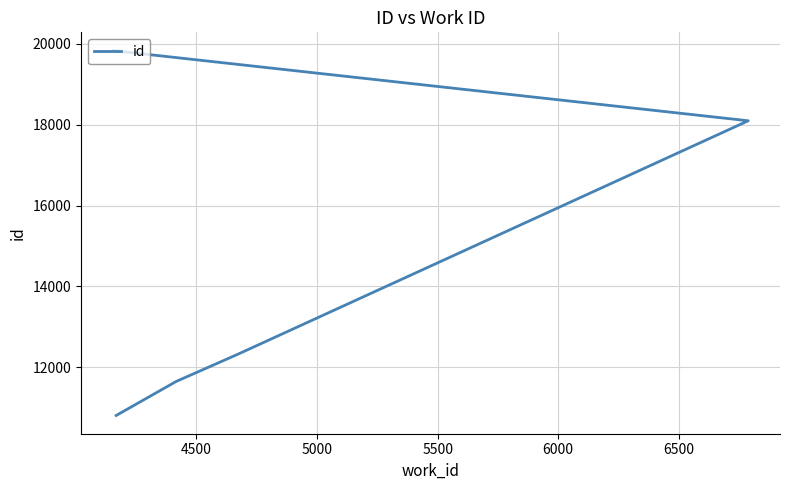

What is the difference between the second highest and minimum values?

7288